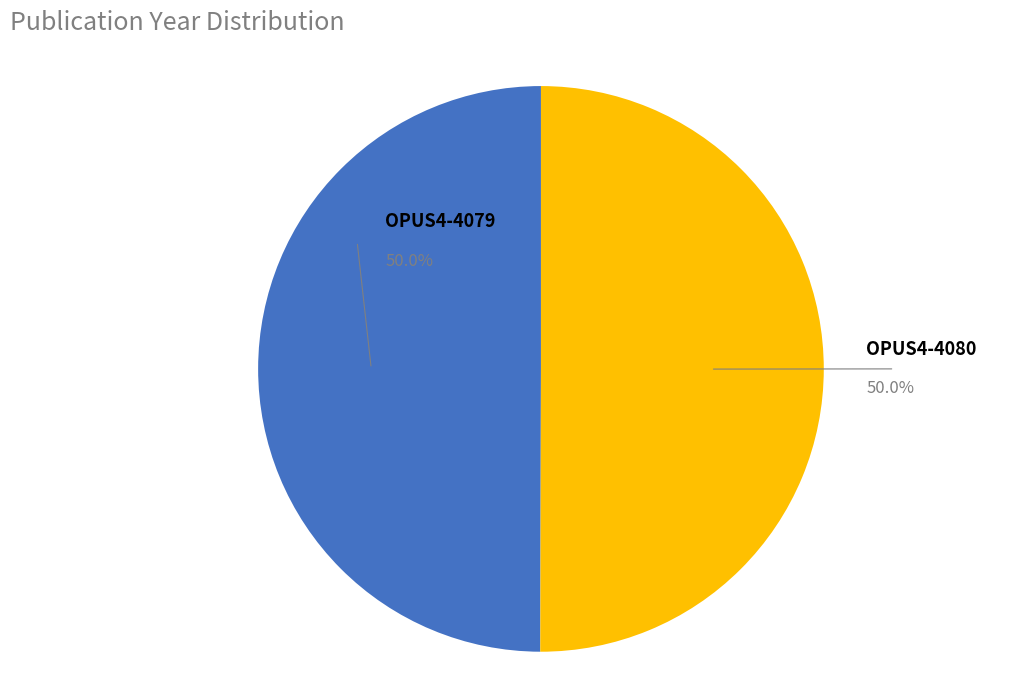

What percentage is the OPUS4-4080 slice, to the nearest percent?

50%